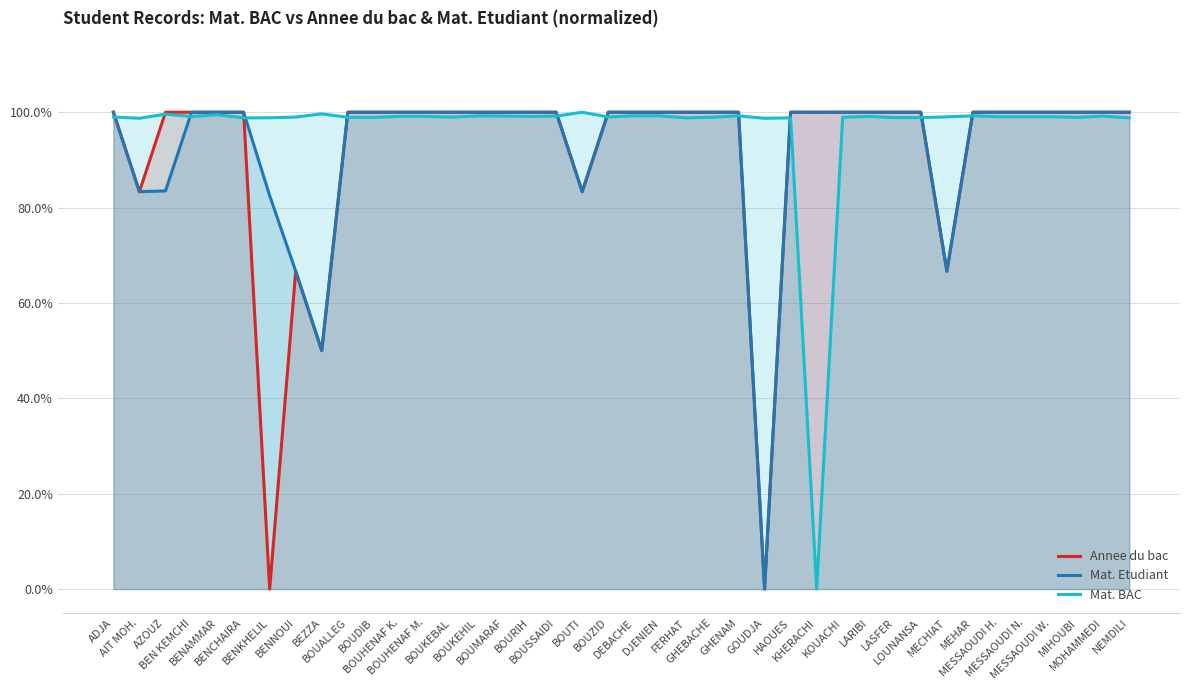

How many values in the Mat. BAC series exceed 99?

23